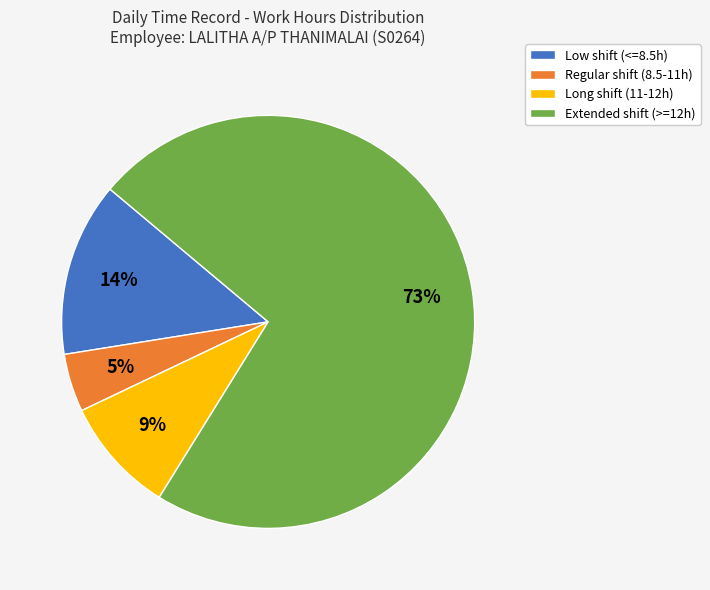

To the nearest percent, what is the average slice percentage?

25%